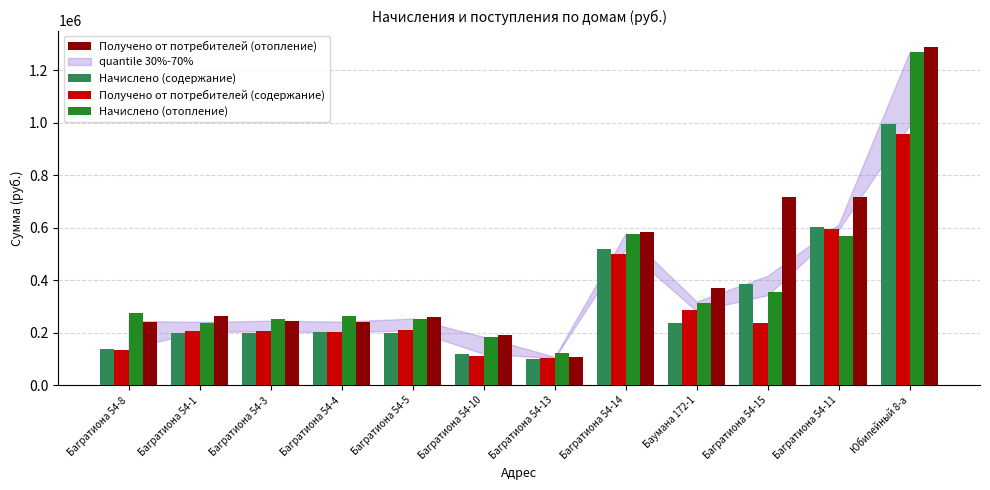

True or false: Начислено (отопление) has a value of 326899.1 at Юбилейный 8-а.

False